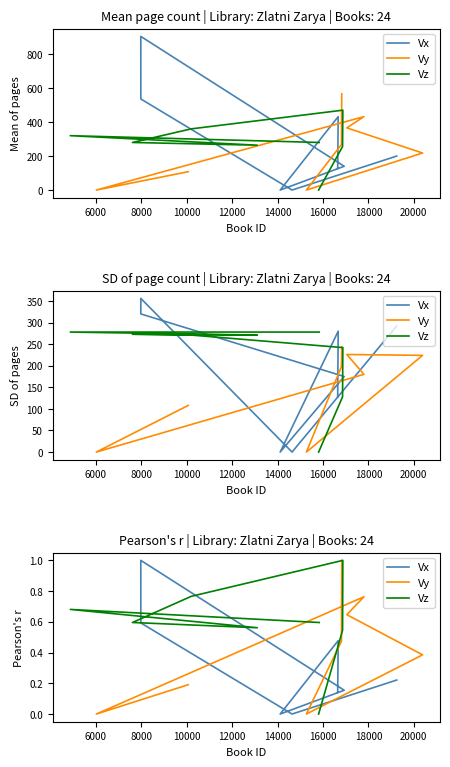

Is it true that Vz equals -0.5 at 4000?

False